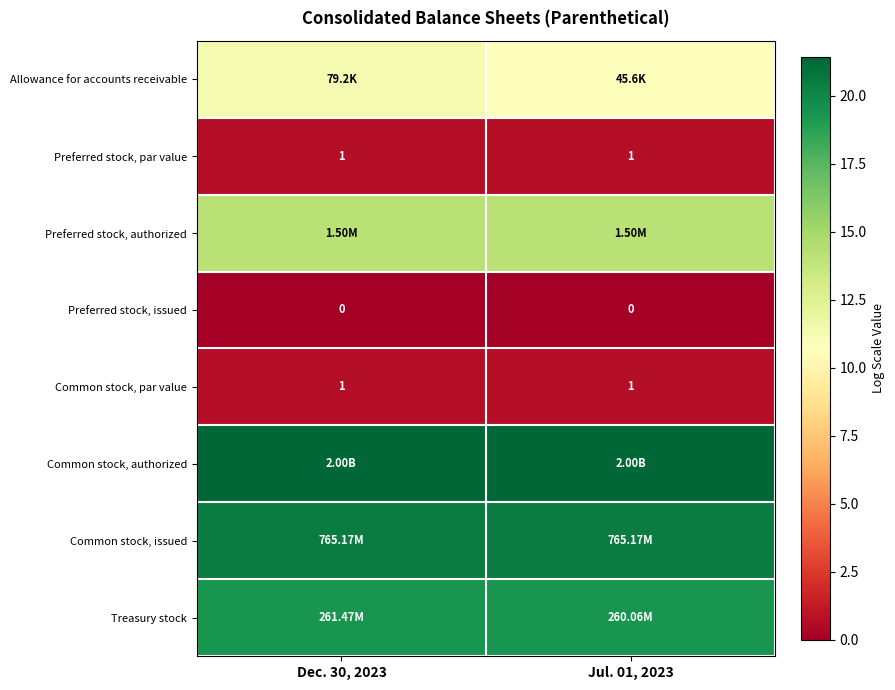

Count the number of data series in this chart.

8